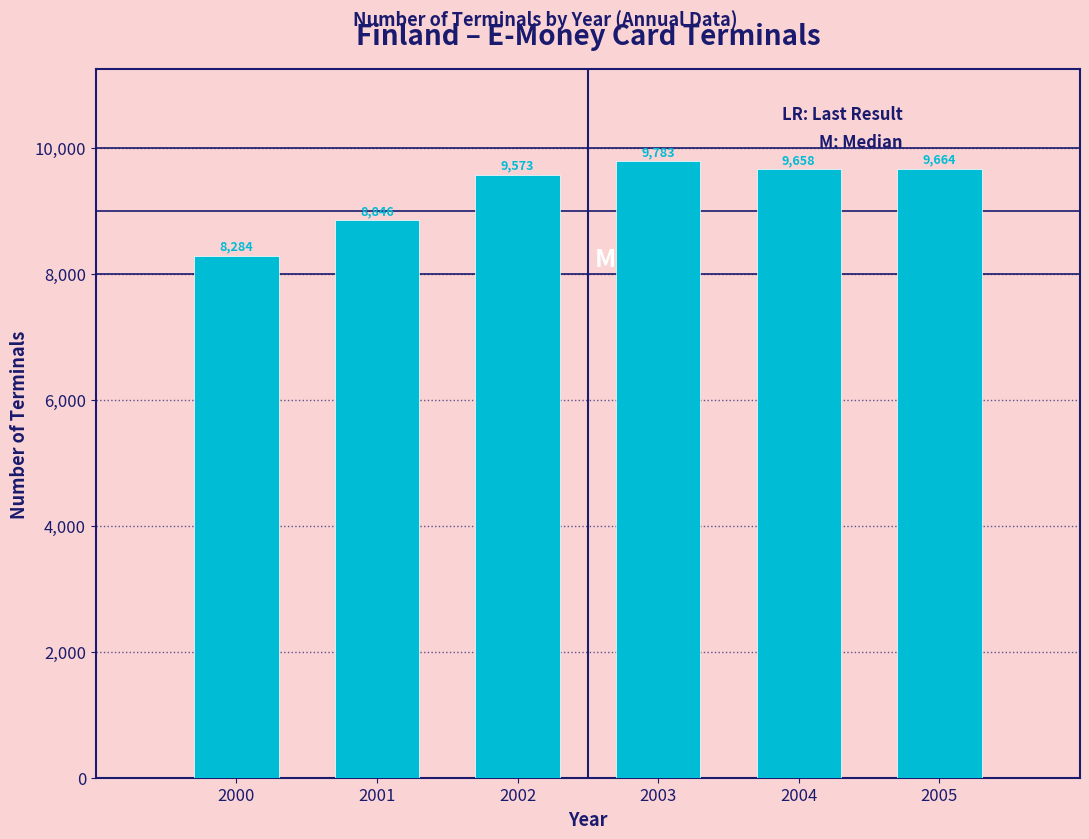

Reading right to left, extract all data points from this chart.

2005=9664	2004=9658	2003=9783	2002=9573	2001=8846	2000=8284